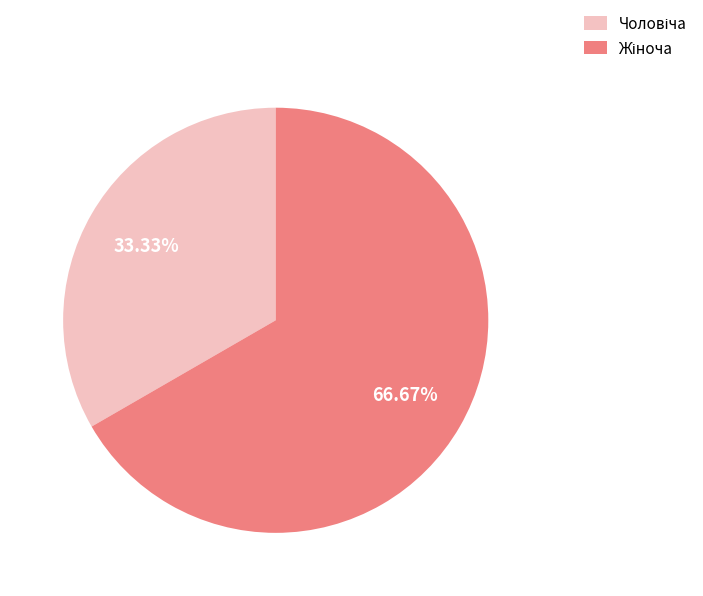

Does any single category account for the majority?

Yes